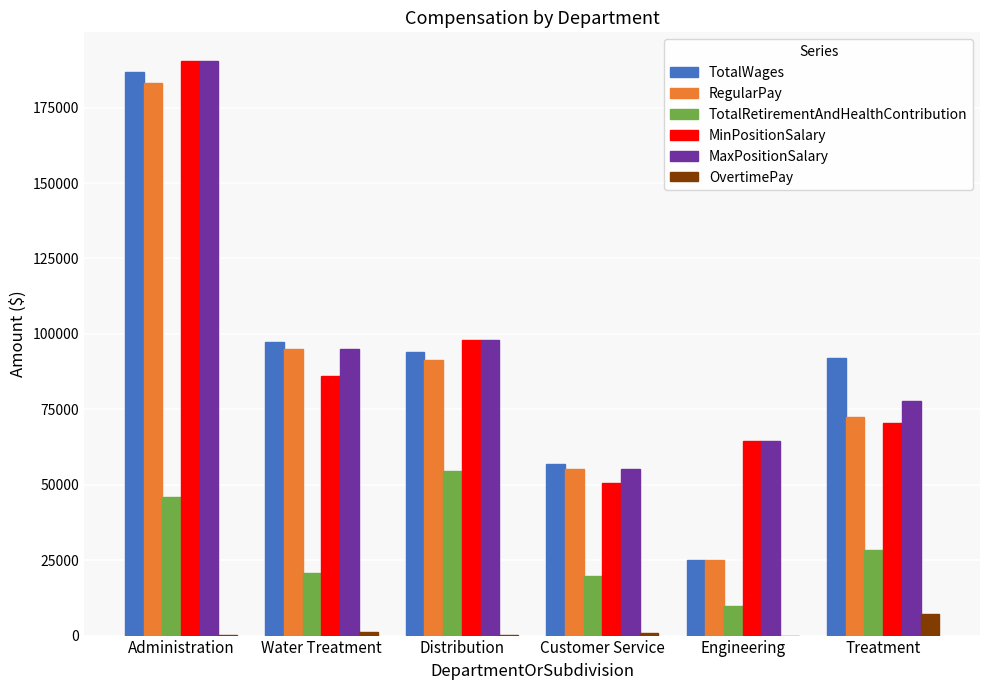

The value of MinPositionSalary at Administration is 190434. True or false?

True